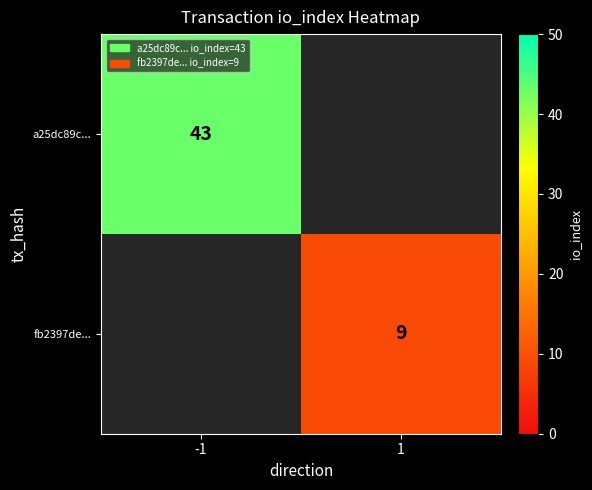

The value of fb2397de... at 1 is 2.1. True or false?

False